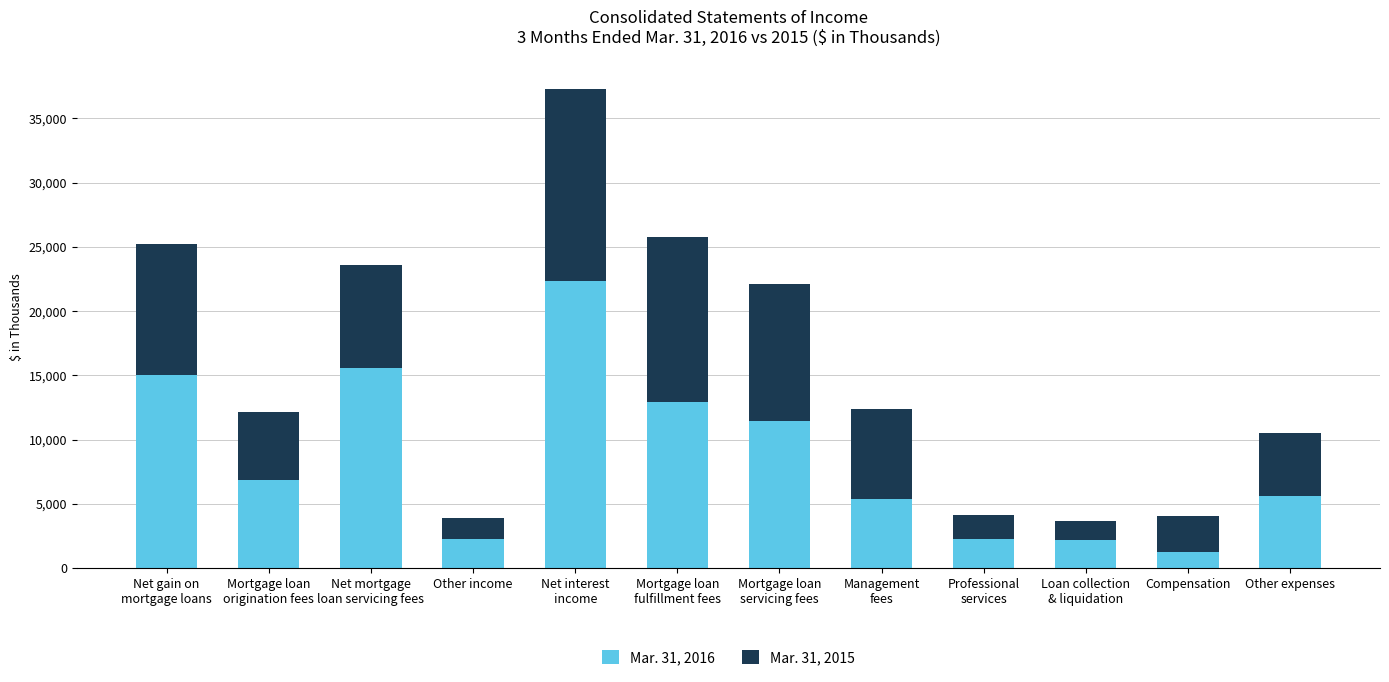

What is the total value across all series at Other expenses?

10493